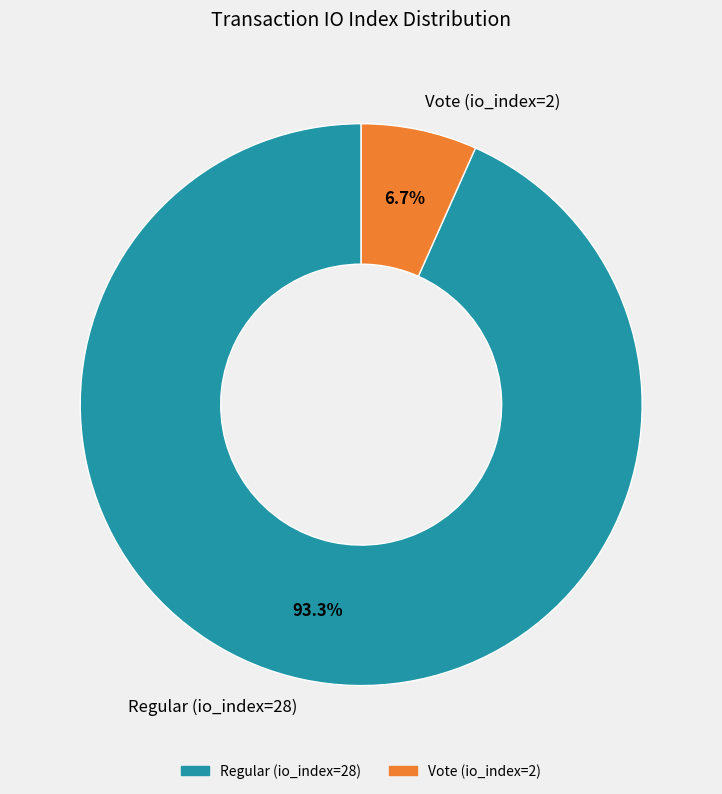

To the nearest percent, what portion does Vote (io_index=2) represent?

7%